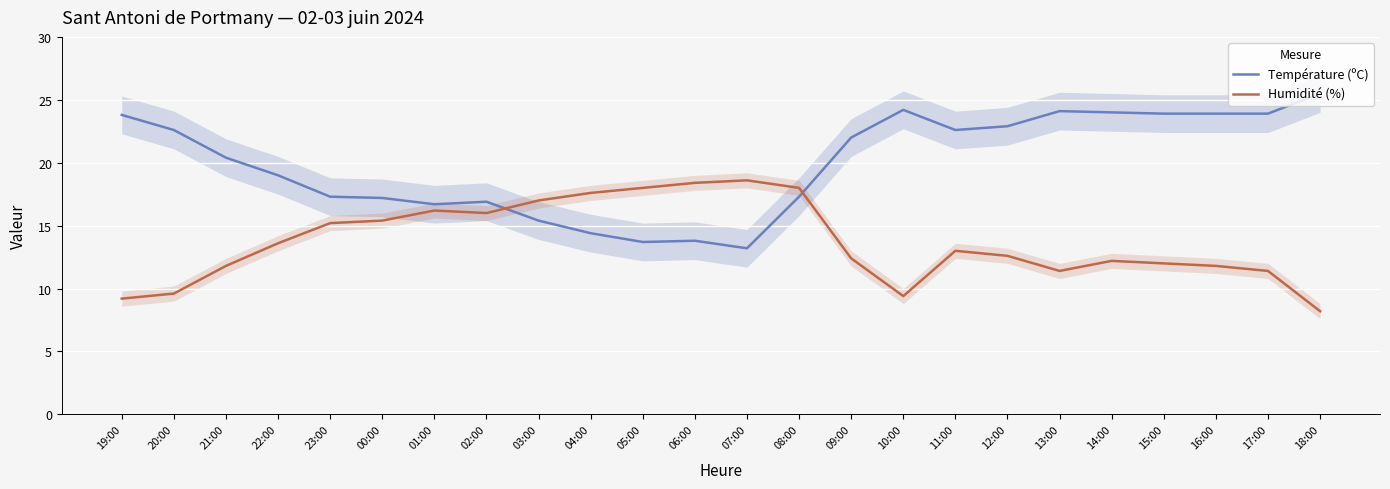

Between 15:00 and 04:00, which is larger?

15:00